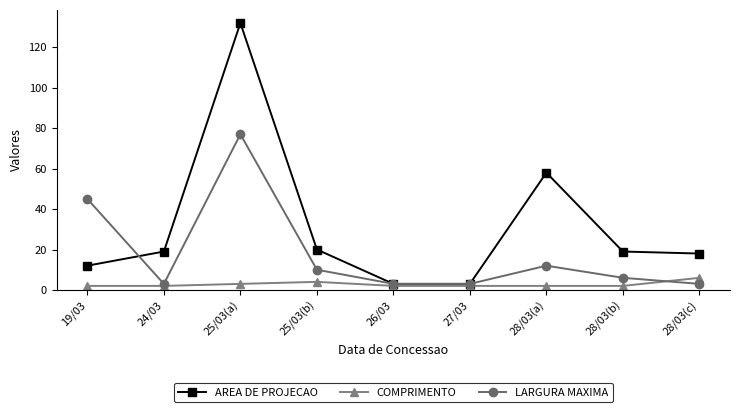

At which category does the chart reach its peak across all series?

25/03(a)